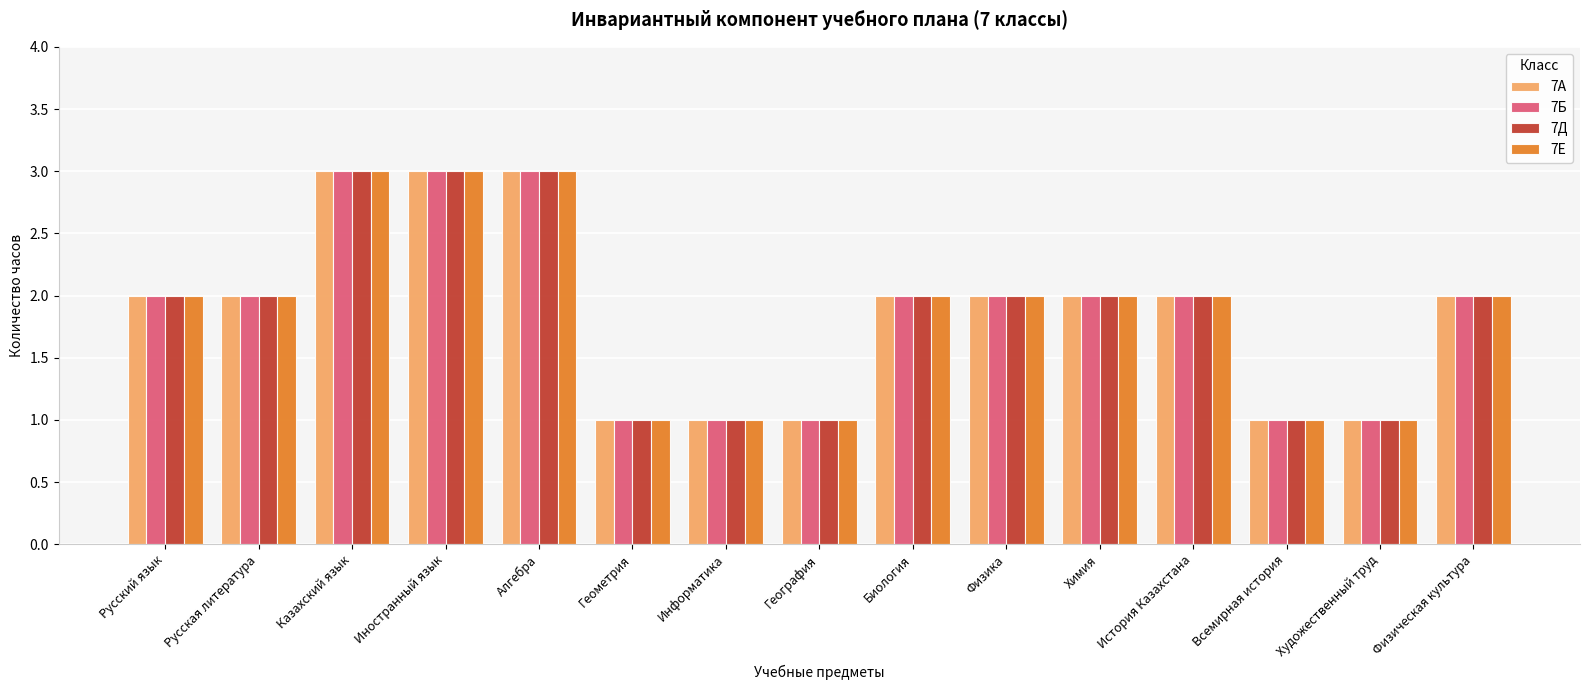

What is the greatest value displayed?

3